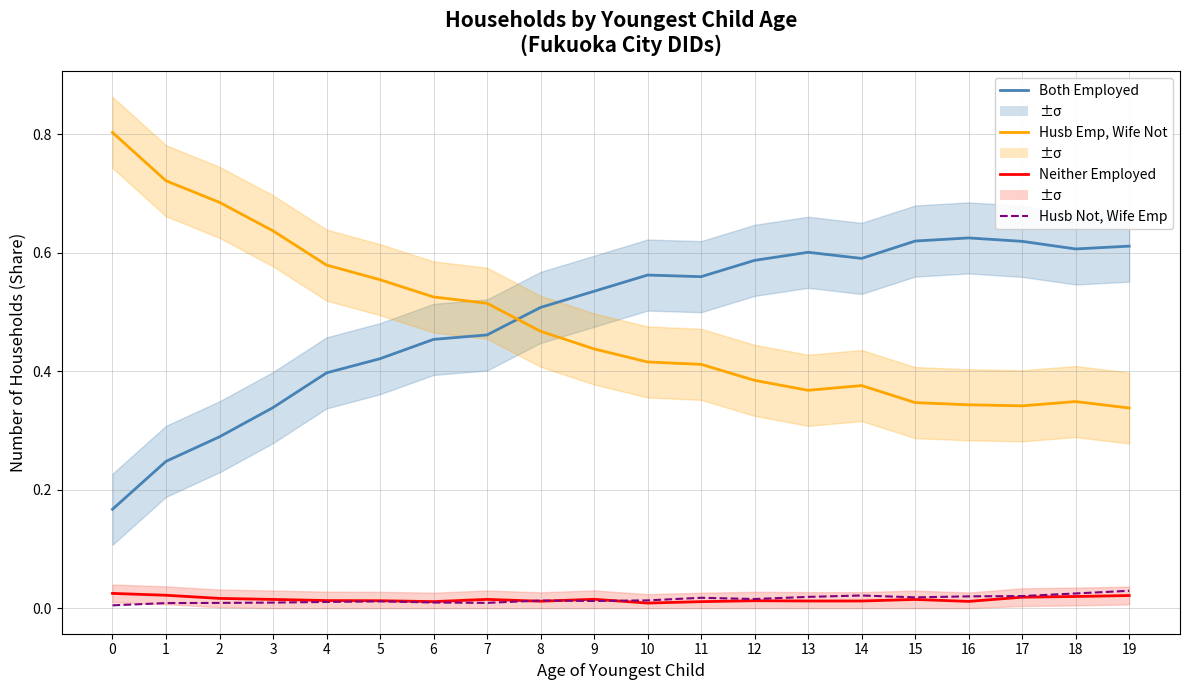

Is it true that Both Employed equals 0.3 at 3?

True